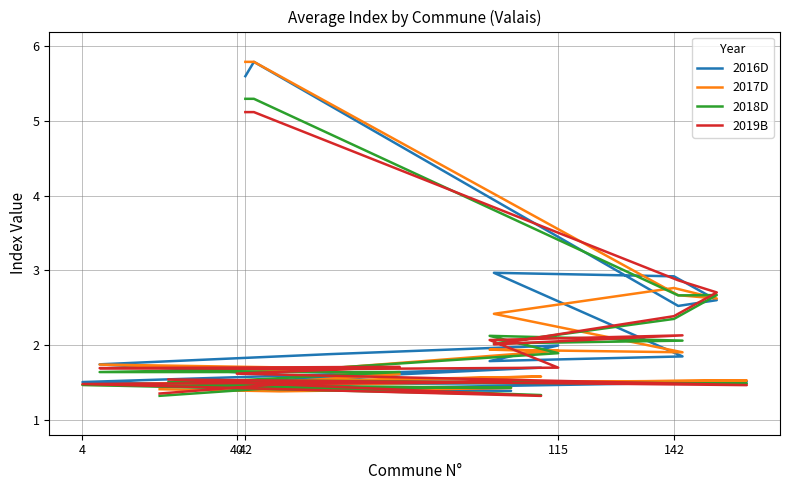

What are all the series names shown in the legend?

2016D, 2017D, 2018D, 2019B